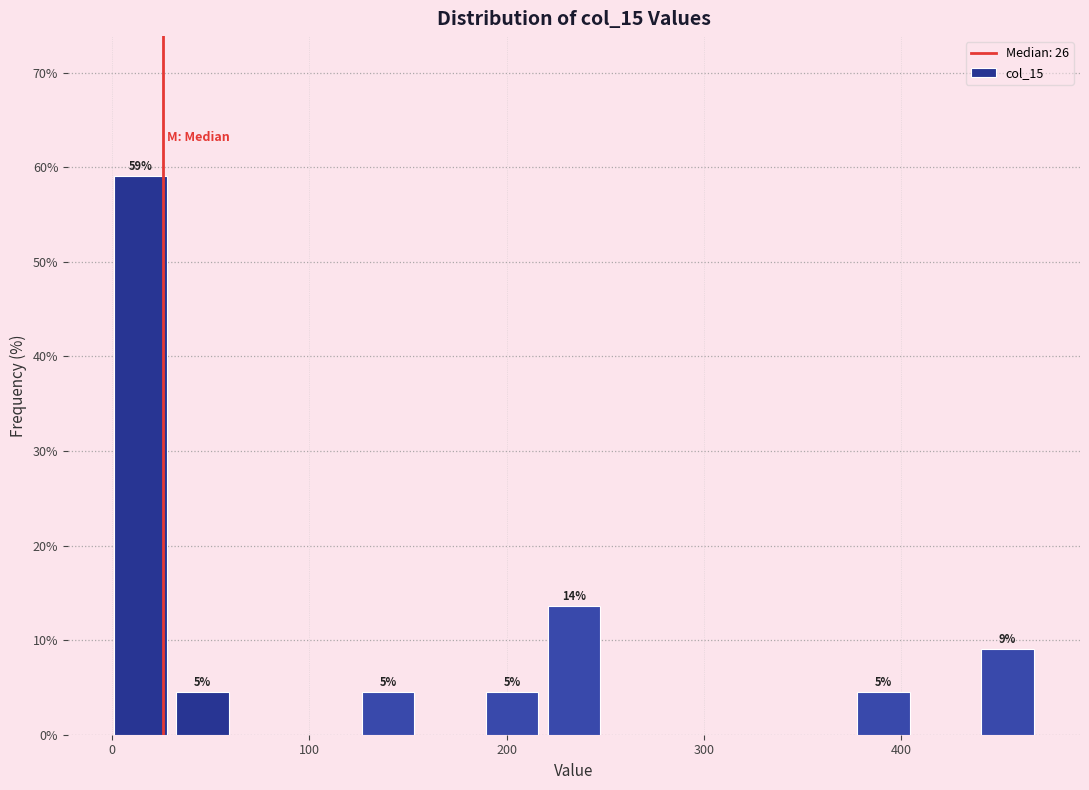

Around what value on the x-axis is the tallest bar? Give the approximate position of its centre, as read against the axis.

10